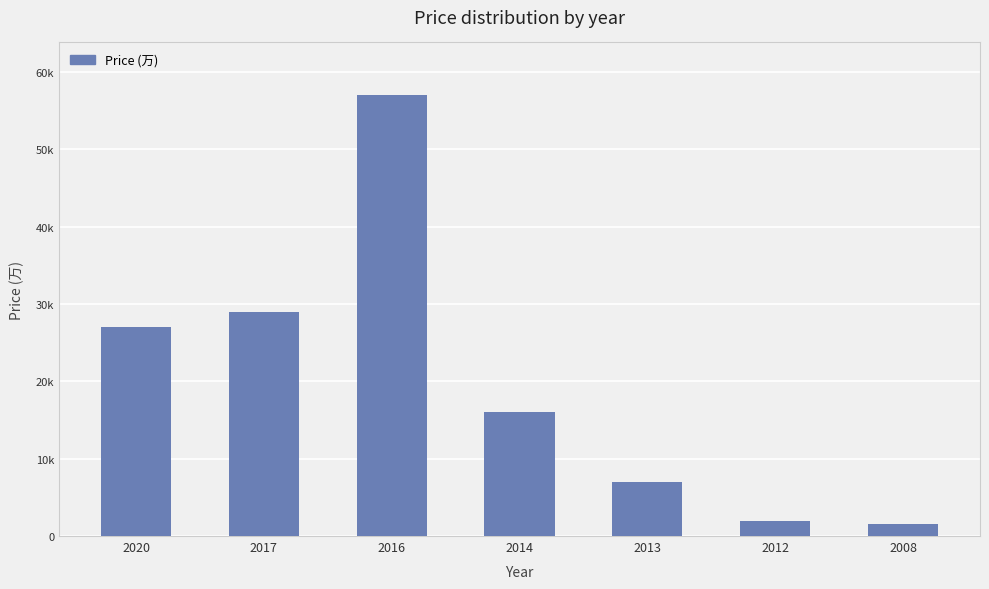

Does the chart contain any negative values?

No